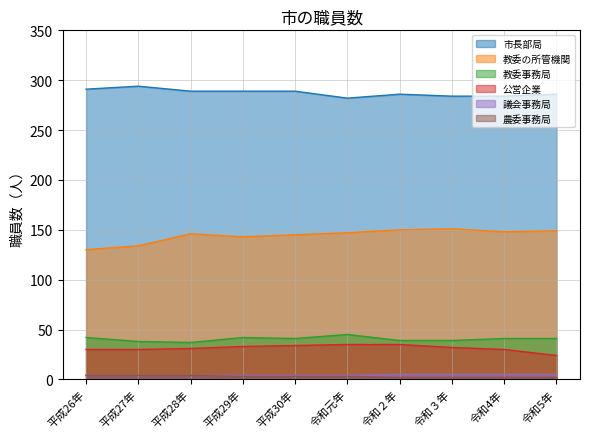

At which label does 農委事務局 first exceed 3?

平成26年